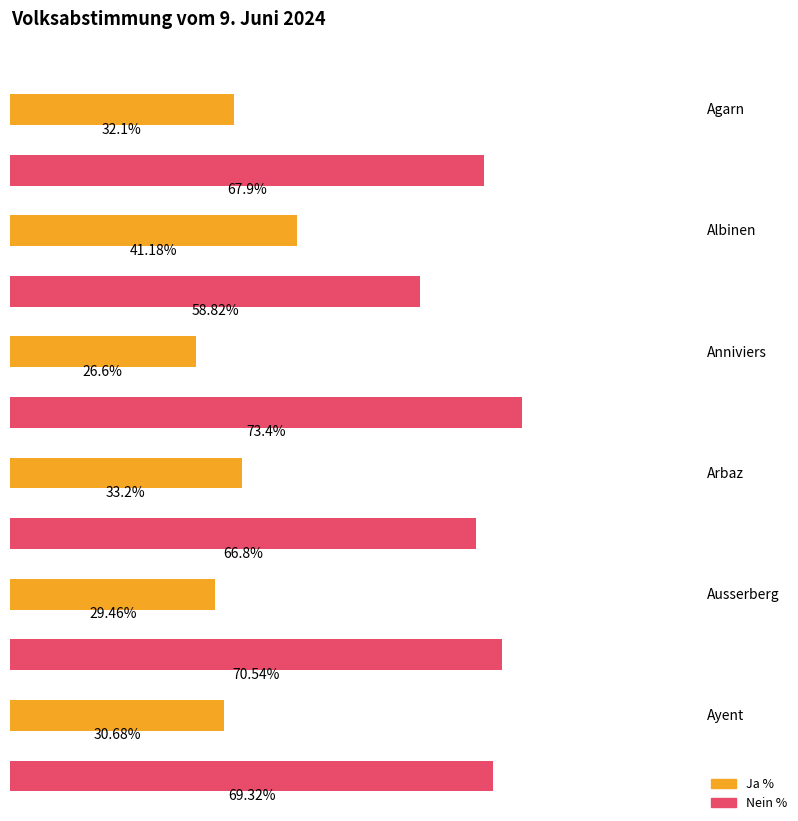

At Ayent, list the series in order from largest to smallest.

Nein %, Ja %